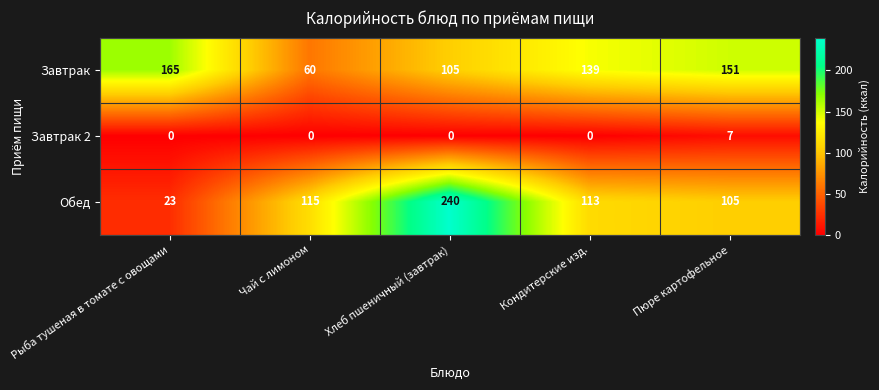

Which series has the widest spread of values?

Обед